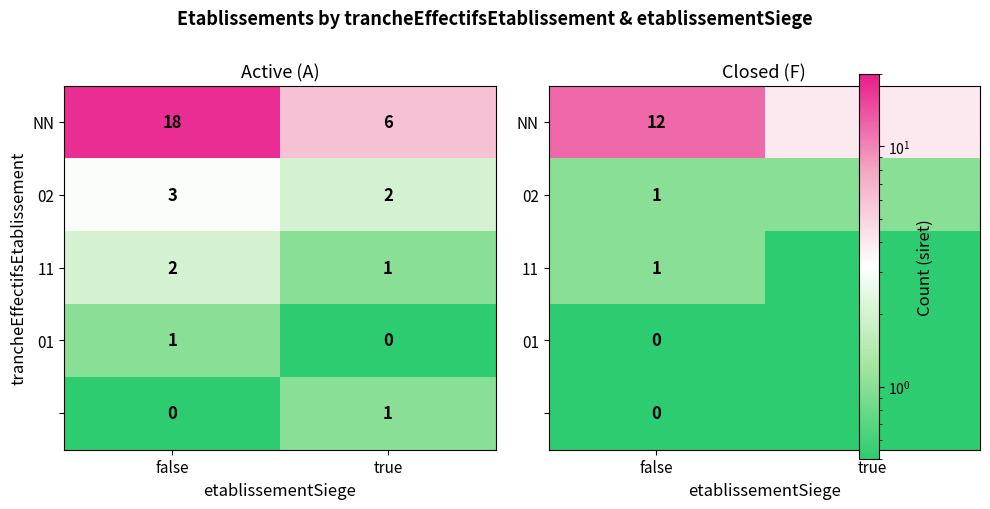

Between false and true, which is larger?

false